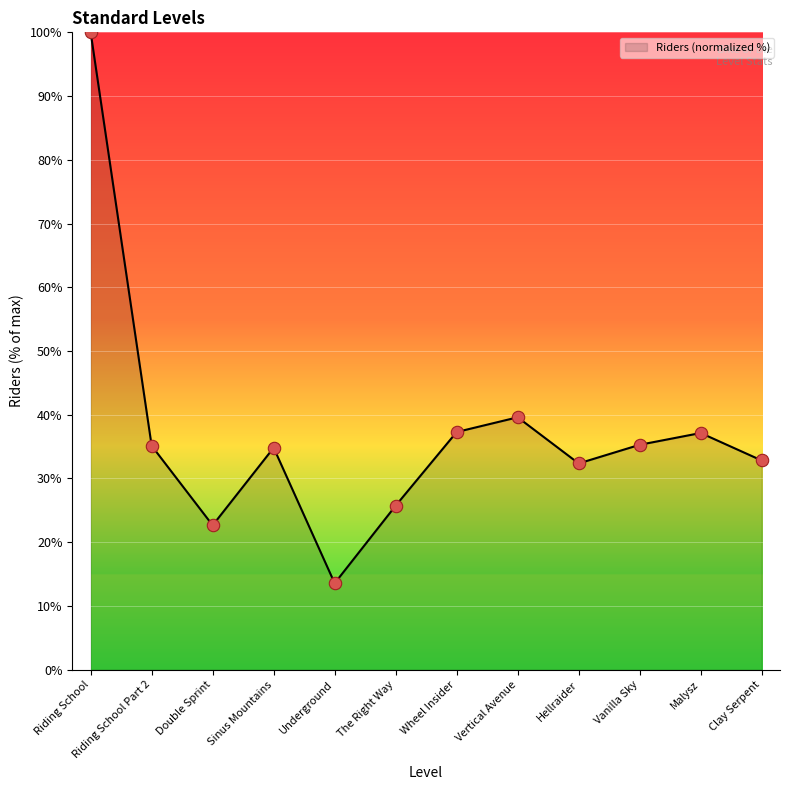

What is the ratio of the value at Malysz to the value at Wheel Insider?

1.0